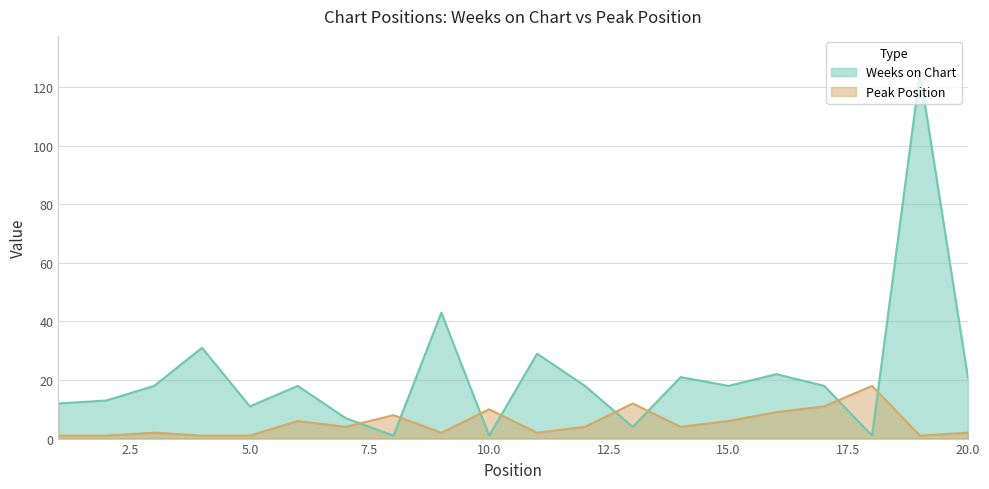

Between which two adjacent categories do Weeks on Chart and Peak Position first intersect?

7 and 8